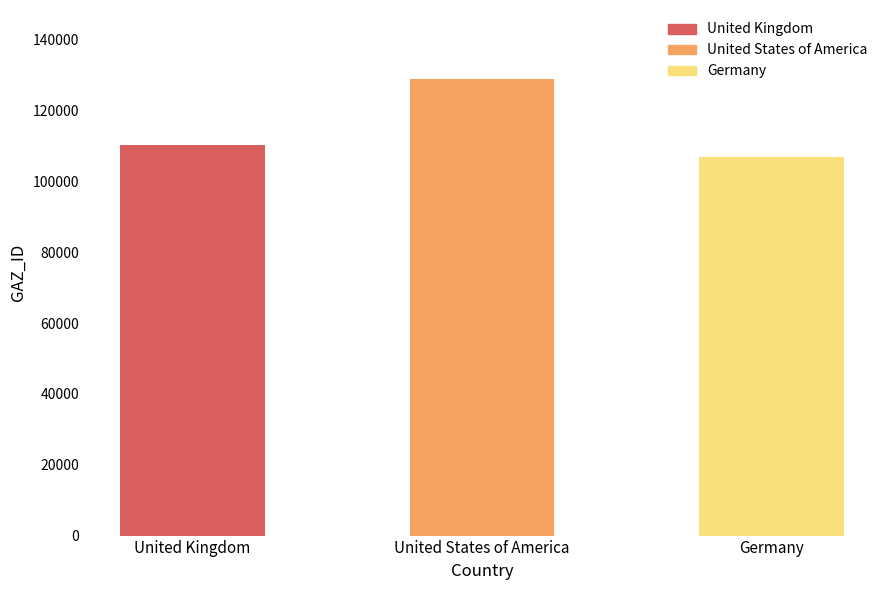

How many distinct data groups are displayed?

1